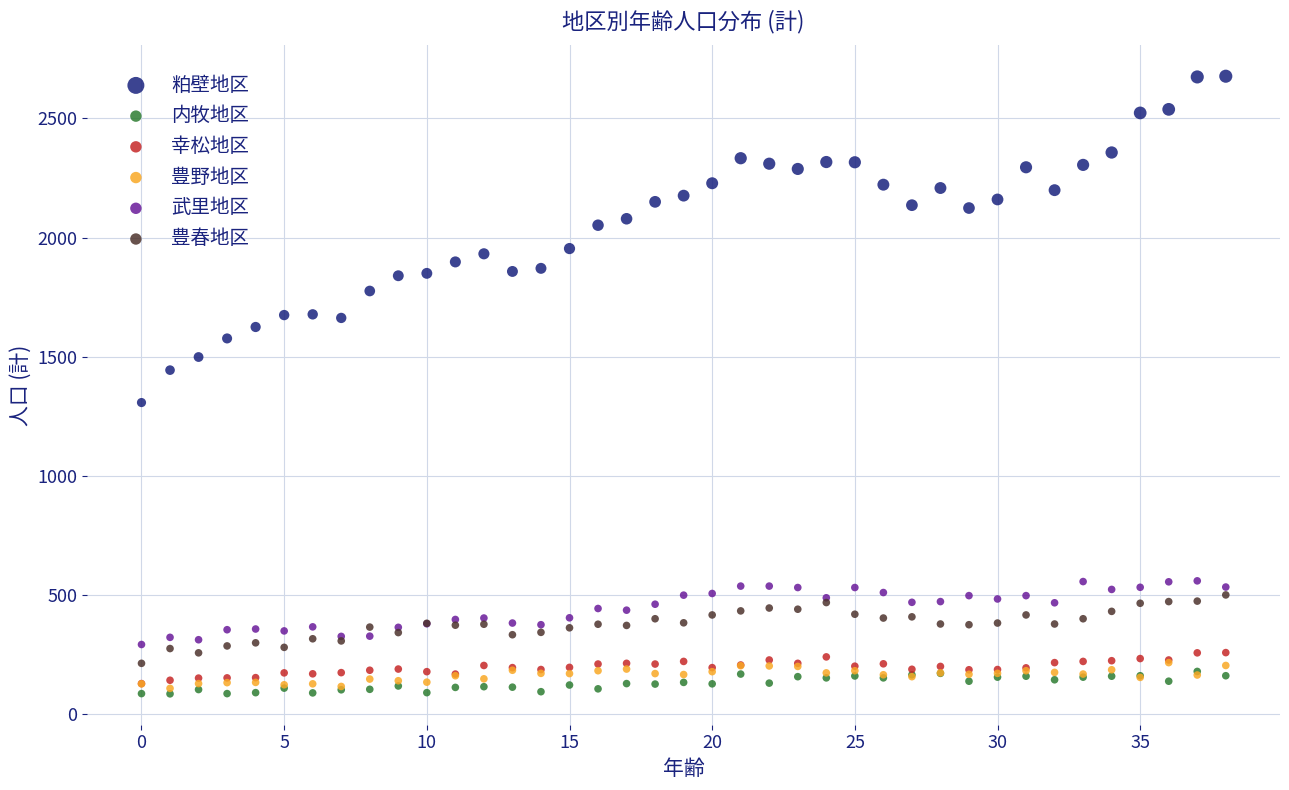

Which series contains the highest Y value?

粕壁地区